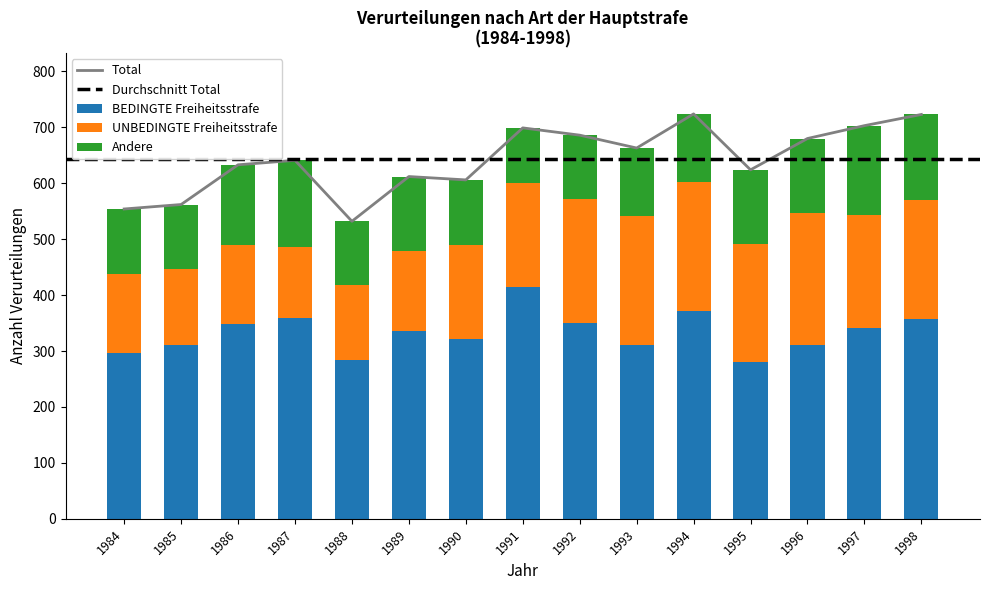

True or false: UNBEDINGTE Freiheitsstrafe has a value of 155 at 1993.

False